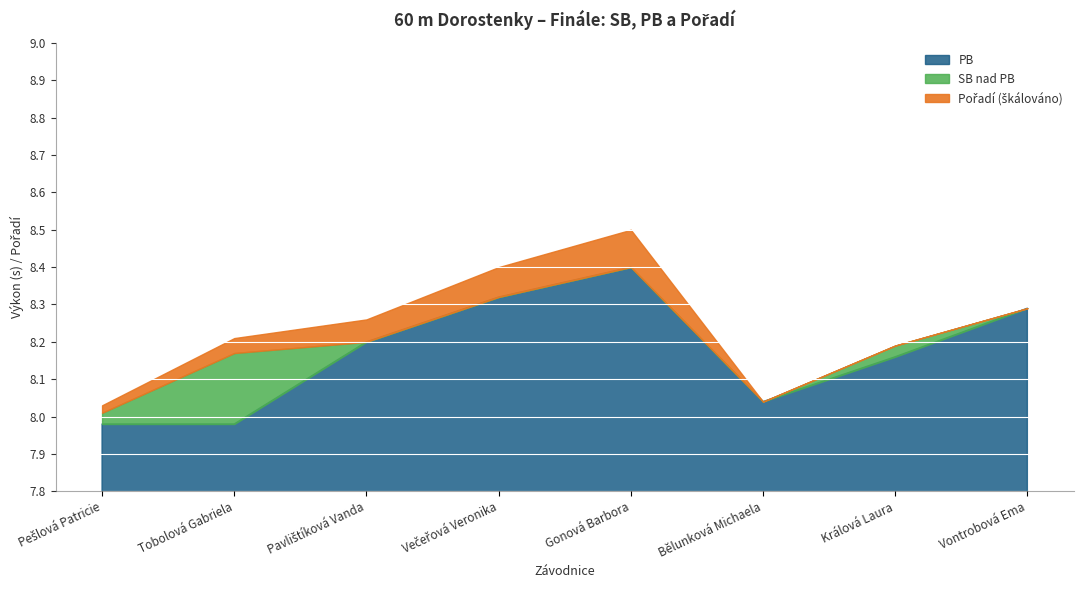

True or false: Pořadí has a value of 6.9 at Gonová Barbora.

False